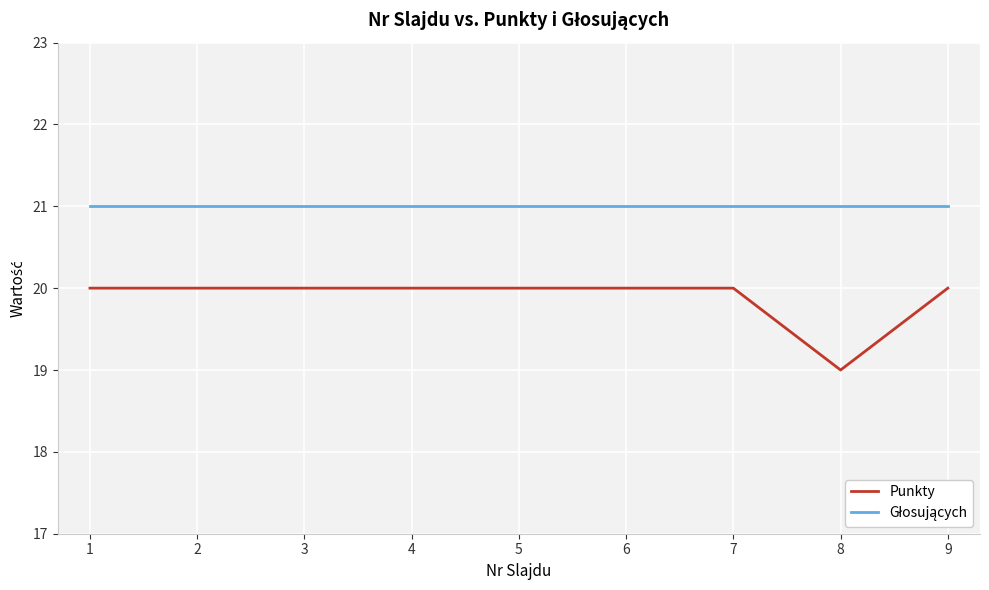

What is the minimum value shown in the chart?

19